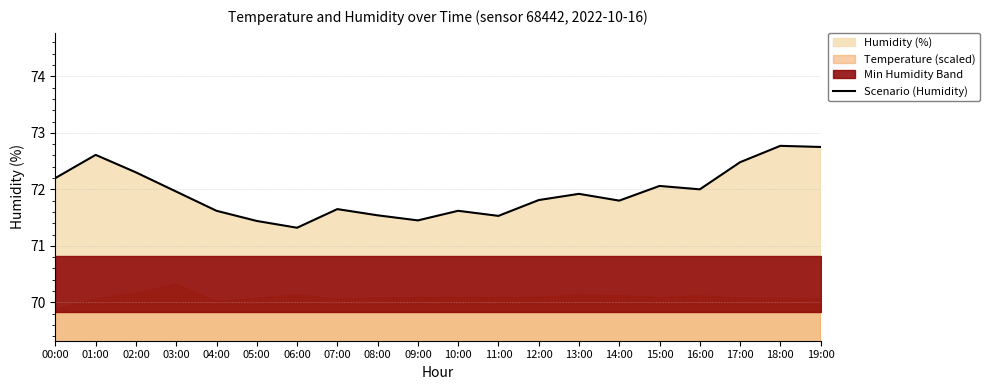

What is the sum of all values?

1438.8